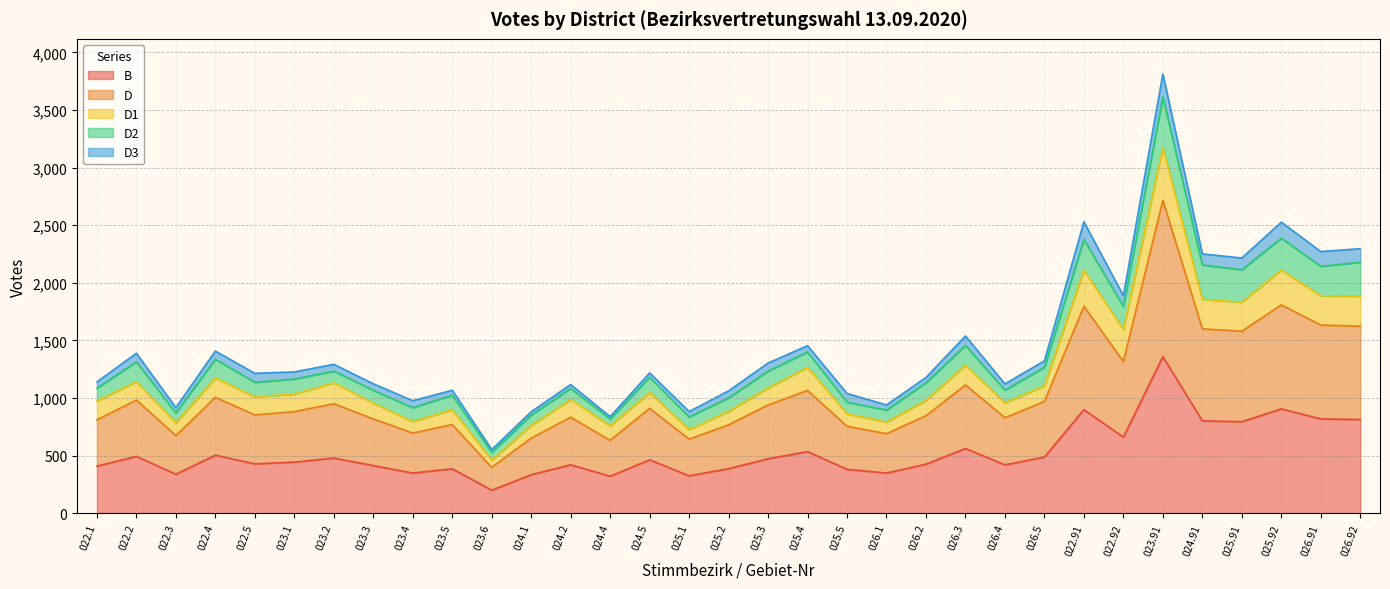

At which category does D1 reach its first local valley?

022.3